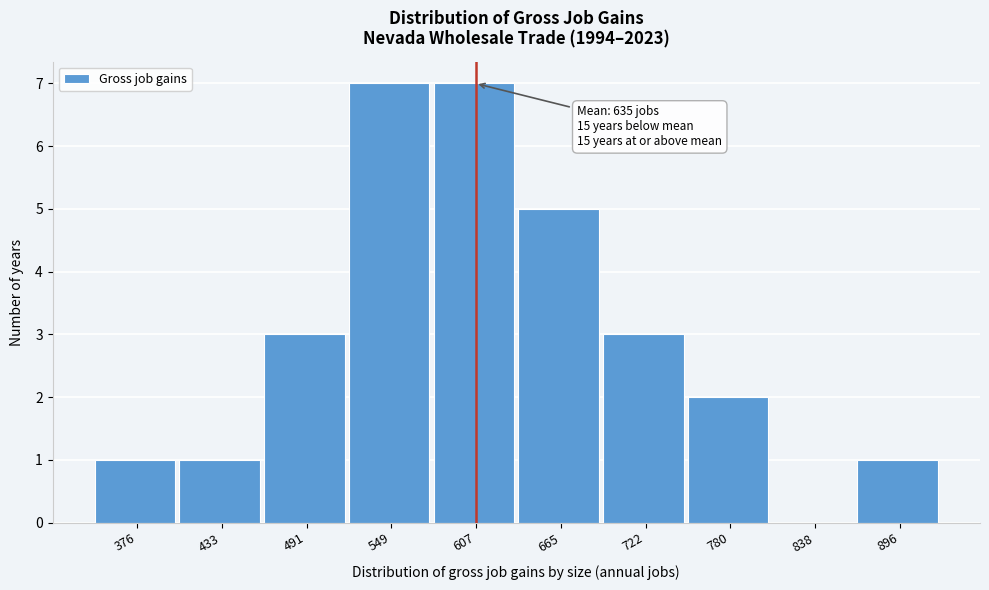

Reading right to left, transcribe all the data shown in this chart.

896=1	838=0	780=2	722=3	665=5	607=7	549=7	491=3	433=1	376=1